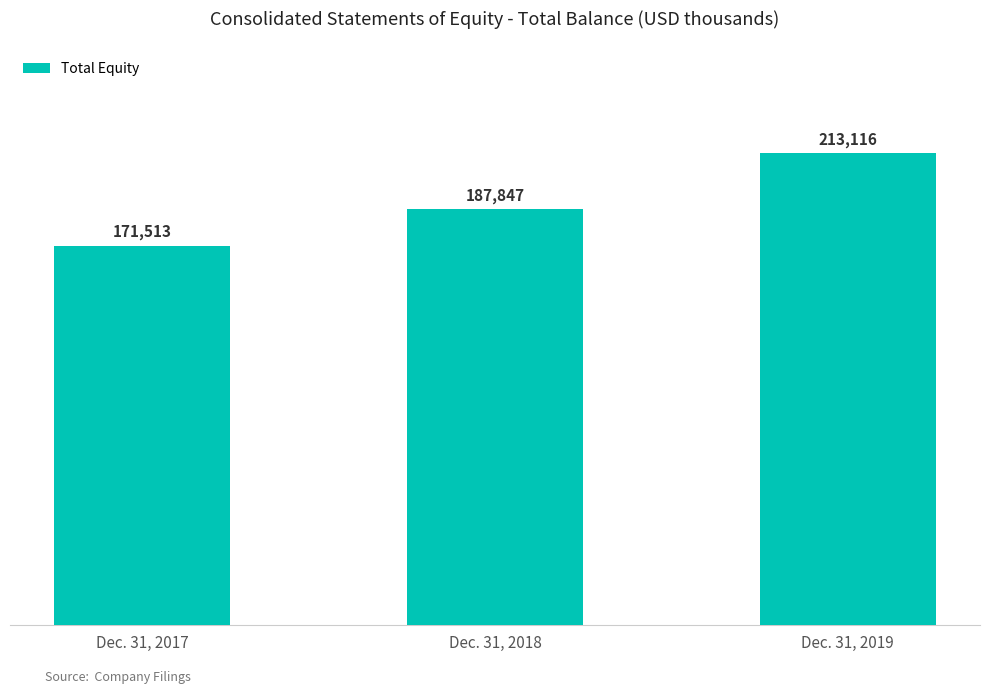

Rank the categories by value from highest to lowest.

Dec. 31, 2019, Dec. 31, 2018, Dec. 31, 2017